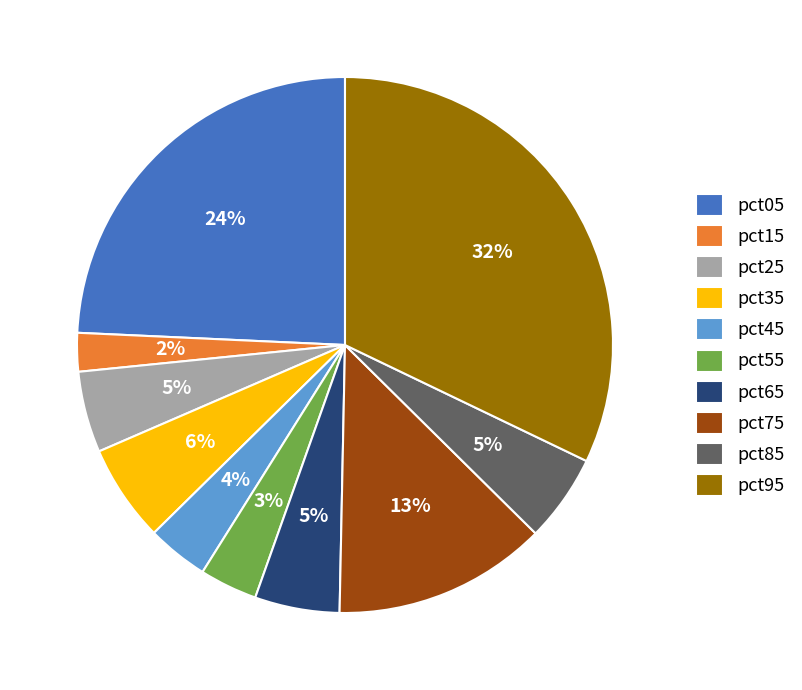

To the nearest percent, what percentage of the pie is pct55?

3%